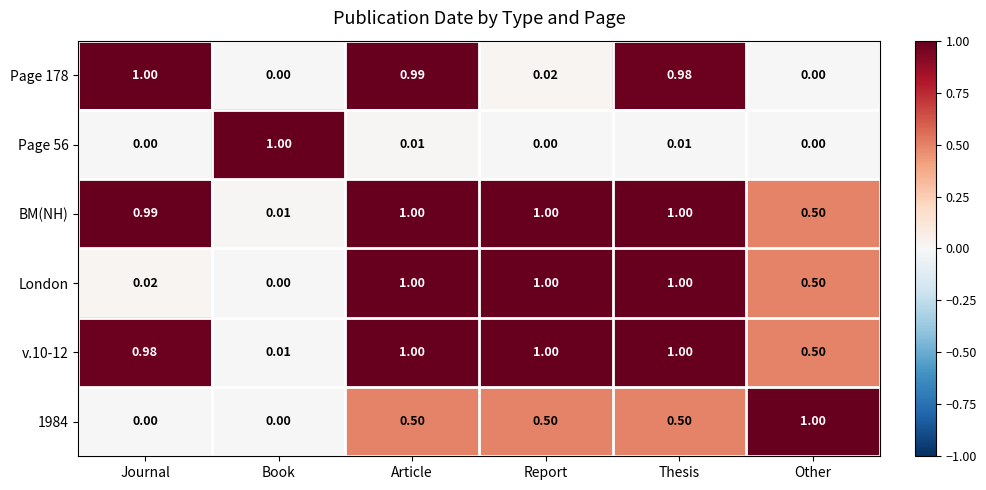

Is the value of BM(NH) at Journal greater than the value of Page 56 at Journal?

Yes